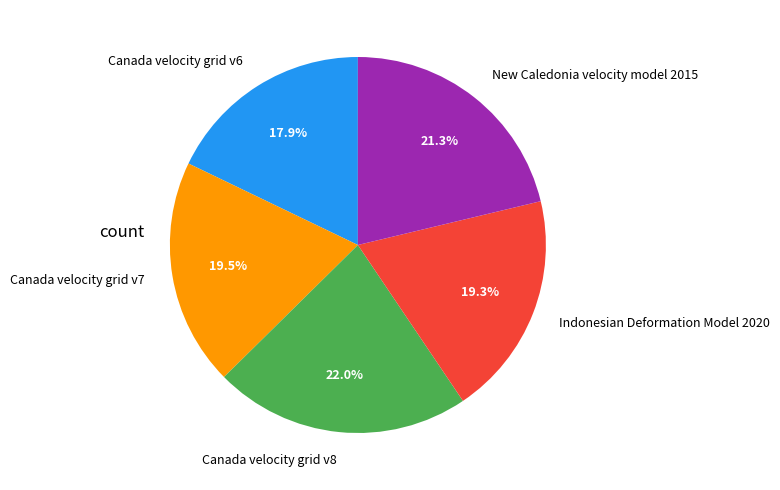

Which slice is the largest?

Canada velocity grid v8